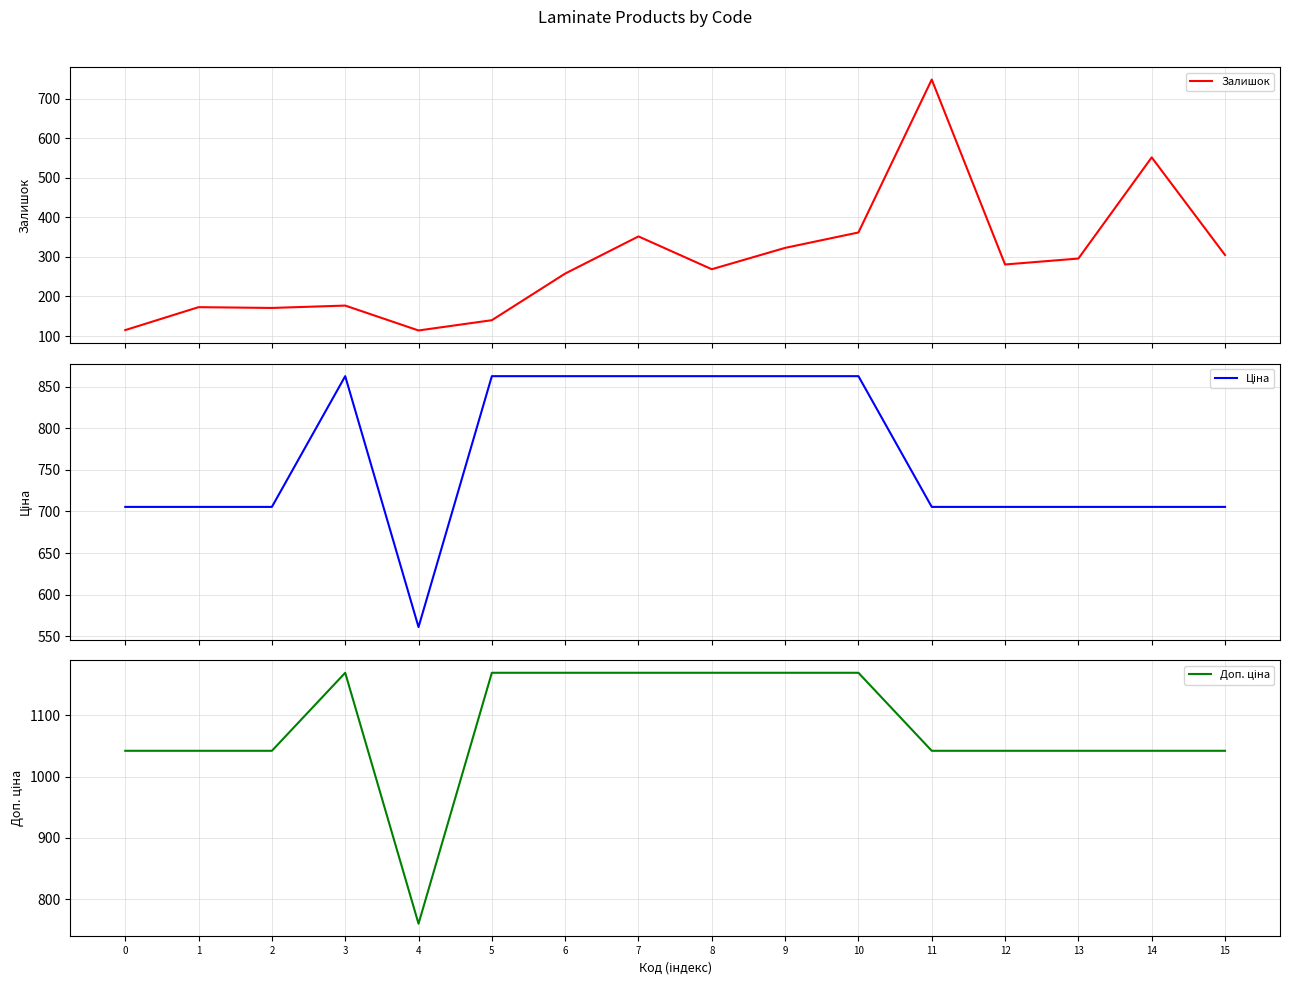

What is the difference between the maximum and minimum values in the Залишок series?

635